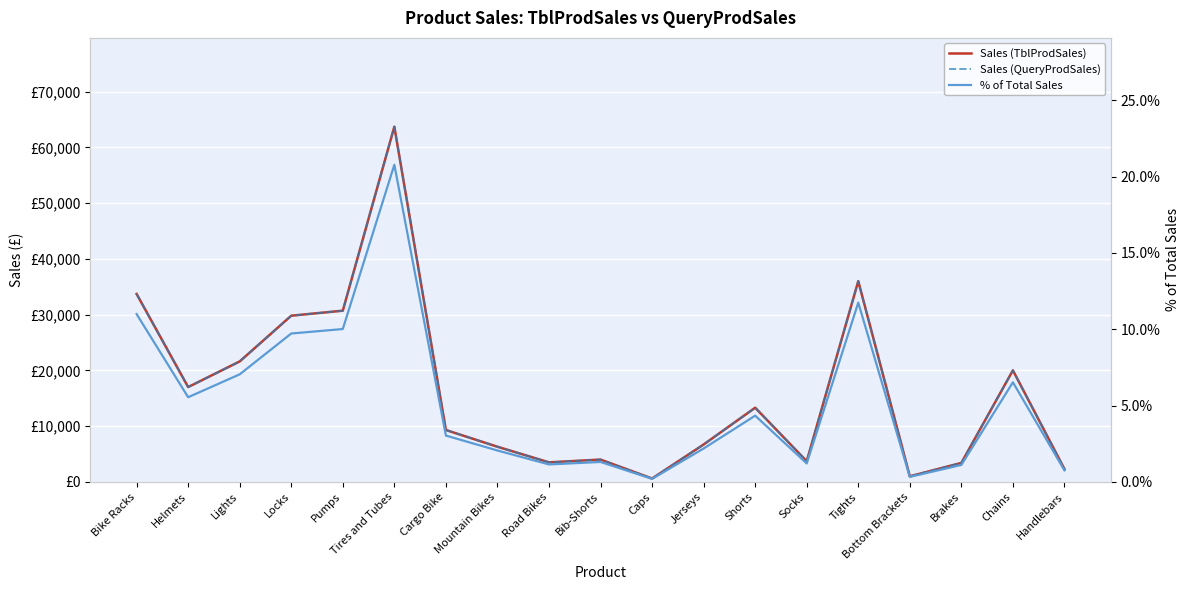

Reading right to left, what are all the values shown in this chart?

Sales (TblProdSales): Handlebars=2300.0	Chains=20000.0	Brakes=3400.0	Bottom Brackets=1000.0	Tights=36000.0	Socks=3700.0	Shorts=13300.0	Jerseys=6700.0	Caps=600.0	Bib-Shorts=4000.0	Road Bikes=3500.0	Mountain Bikes=6300.0	Cargo Bike=9300.0	Tires and Tubes=63700.0	Pumps=30700.0	Locks=29800.0	Lights=21600.0	Helmets=17000.0	Bike Racks=33700.0
Sales (QueryProdSales): Handlebars=2300.0	Chains=20000.0	Brakes=3400.0	Bottom Brackets=1000.0	Tights=36000.0	Socks=3700.0	Shorts=13300.0	Jerseys=6700.0	Caps=600.0	Bib-Shorts=4000.0	Road Bikes=3500.0	Mountain Bikes=6300.0	Cargo Bike=9300.0	Tires and Tubes=63700.0	Pumps=30700.0	Locks=29800.0	Lights=21600.0	Helmets=17000.0	Bike Racks=33700.0
% of Total Sales: Handlebars=0.8	Chains=6.5	Brakes=1.1	Bottom Brackets=0.3	Tights=11.7	Socks=1.2	Shorts=4.3	Jerseys=2.2	Caps=0.2	Bib-Shorts=1.3	Road Bikes=1.1	Mountain Bikes=2.1	Cargo Bike=3.0	Tires and Tubes=20.8	Pumps=10.0	Locks=9.7	Lights=7.0	Helmets=5.5	Bike Racks=11.0